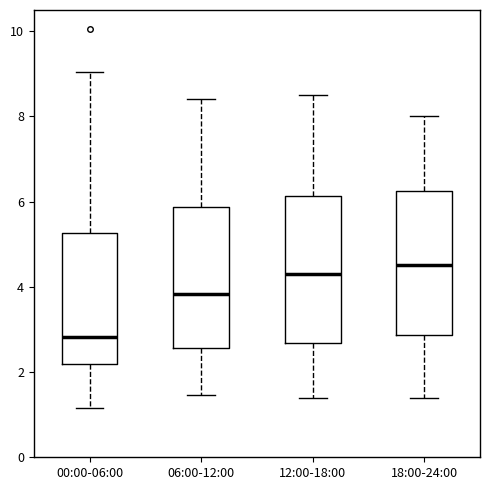

Reading left to right, transcribe this box plot: for each box, give where its median line is, the range the box spans, and where its two whiskers end, as read against the y-axis. The values are not printed on the chart, so give them approximately, as read against the axis.

00:00-06:00: median 2.8, box 2.2 to 5.2, whiskers 1.2 to 9.0
06:00-12:00: median 3.8, box 2.6 to 5.8, whiskers 1.4 to 8.4
12:00-18:00: median 4.4, box 2.6 to 6.2, whiskers 1.4 to 8.6
18:00-24:00: median 4.6, box 2.8 to 6.2, whiskers 1.4 to 8.0